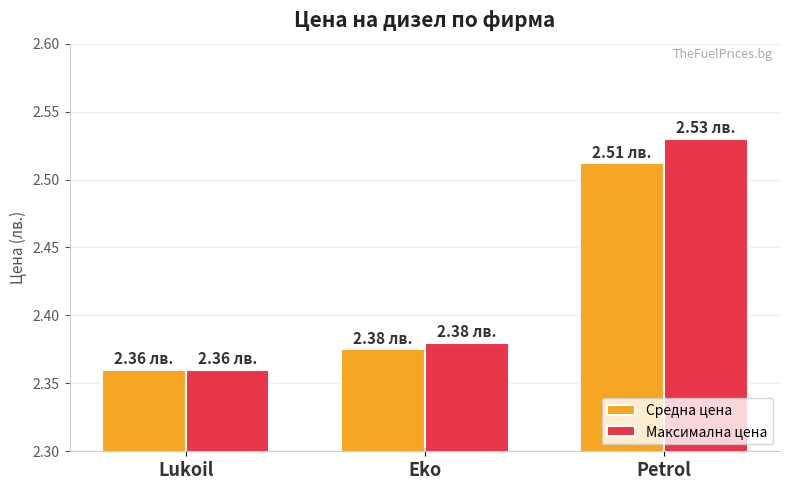

Which series has the largest range (max minus min)?

Максимална цена